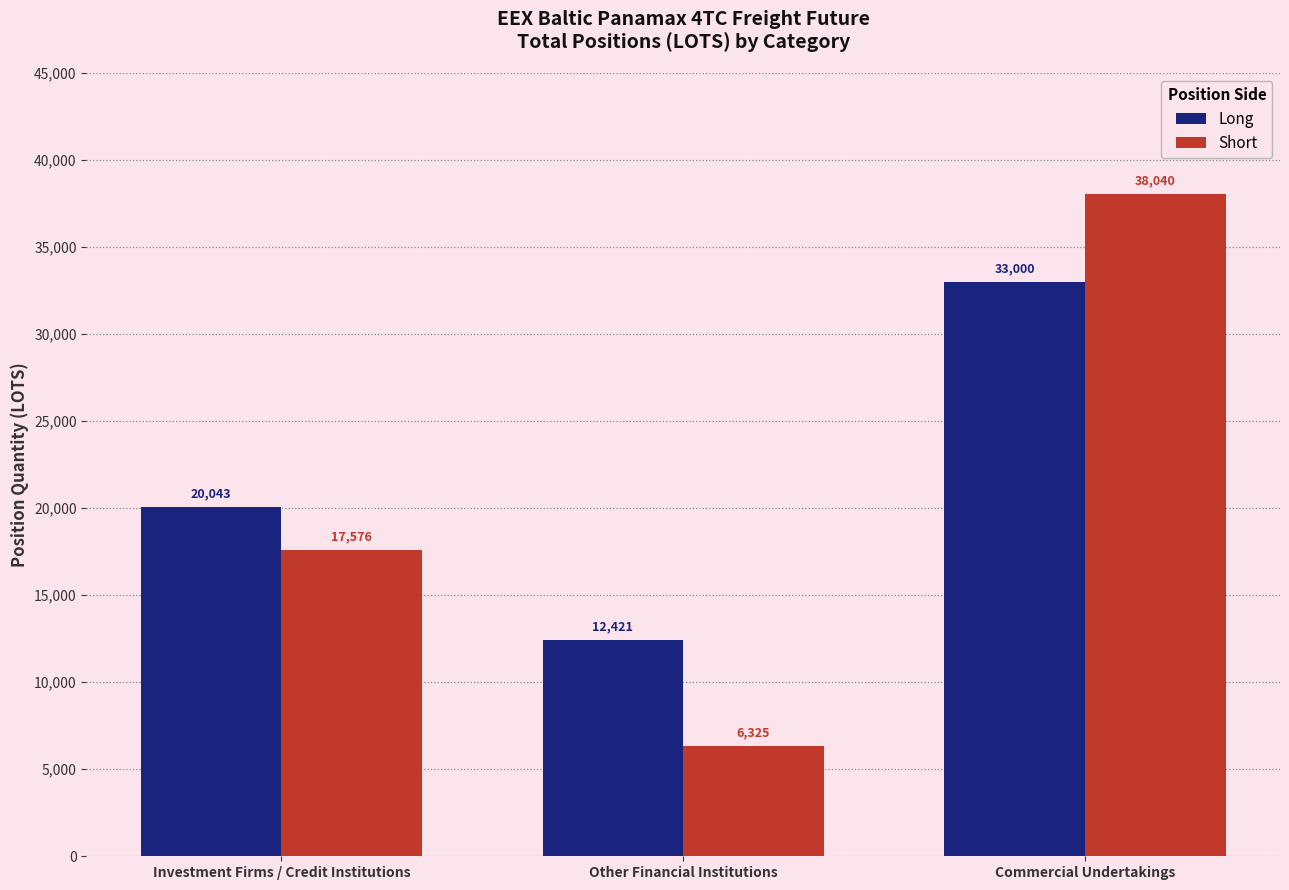

What is the approximate value of Short at Investment Firms / Credit Institutions?

17576.2